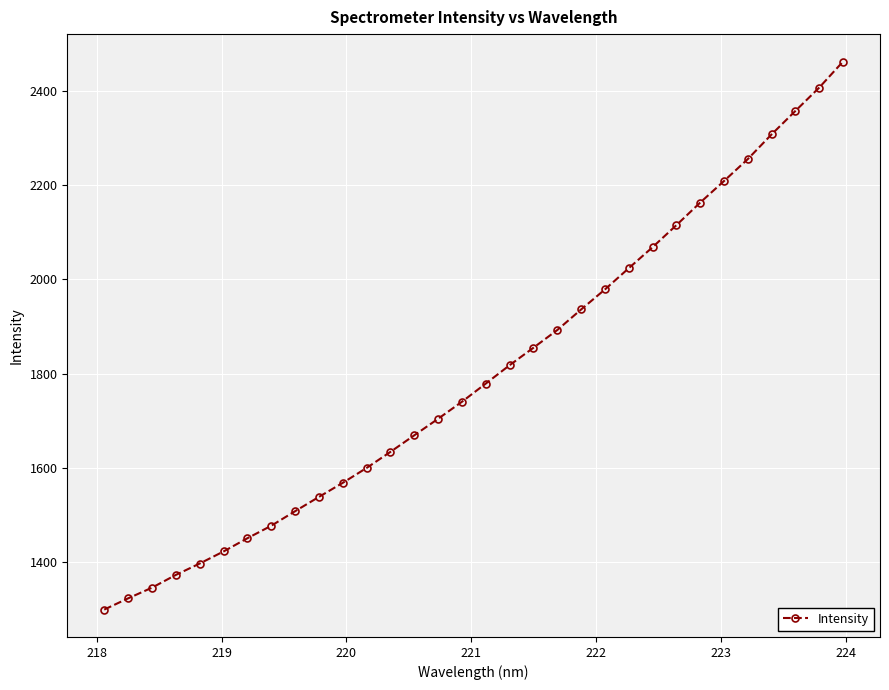

What is the difference between the maximum and minimum values?

1163.3